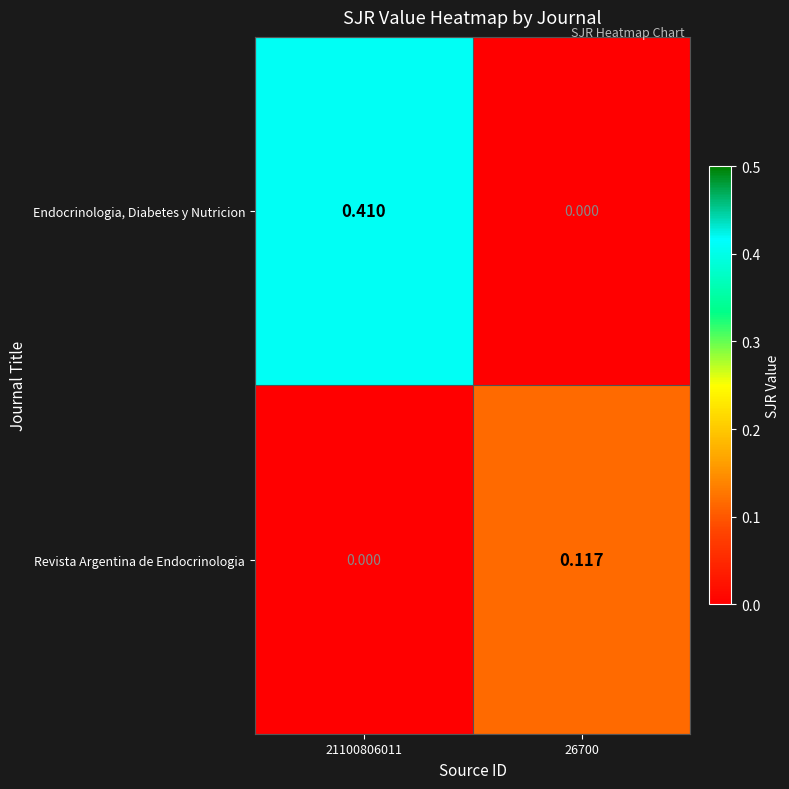

List the series in order of their peak value, highest first.

Endocrinologia, Diabetes y Nutricion, Revista Argentina de Endocrinologia